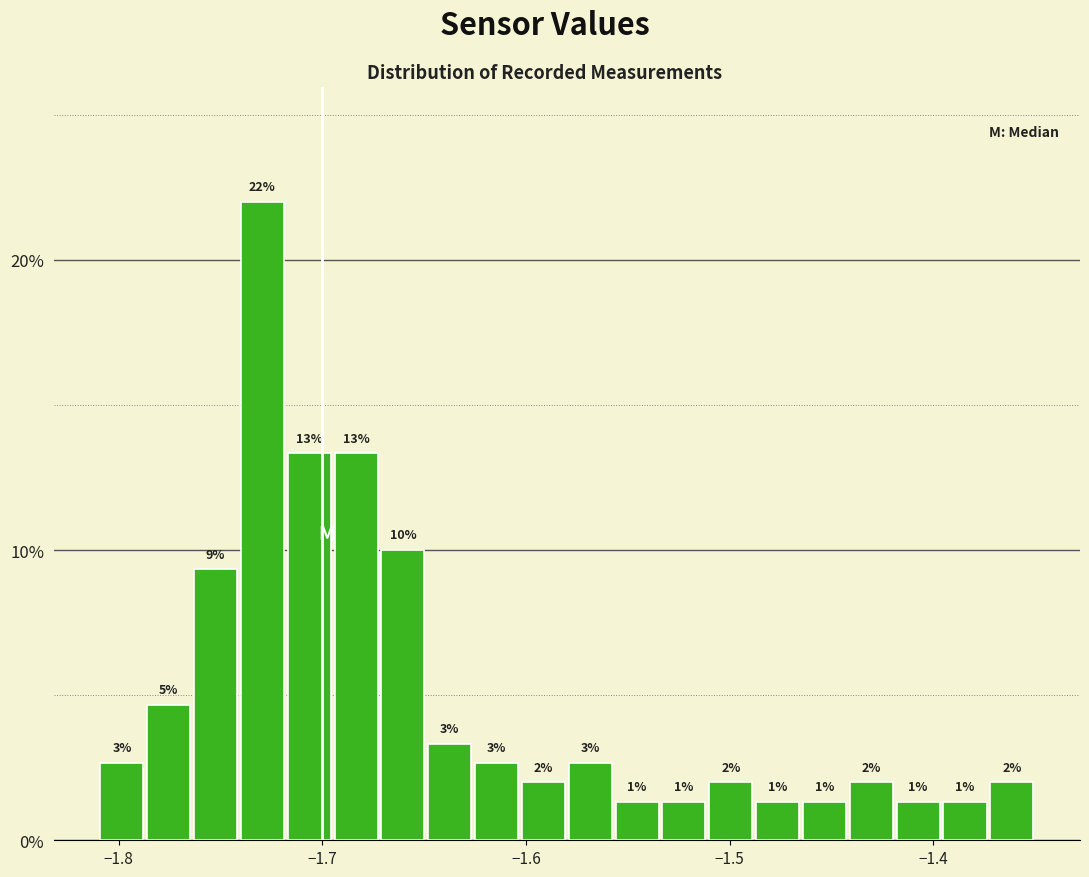

Around what value on the x-axis is the tallest bar? Give the approximate position of its centre, as read against the axis.

-1.73